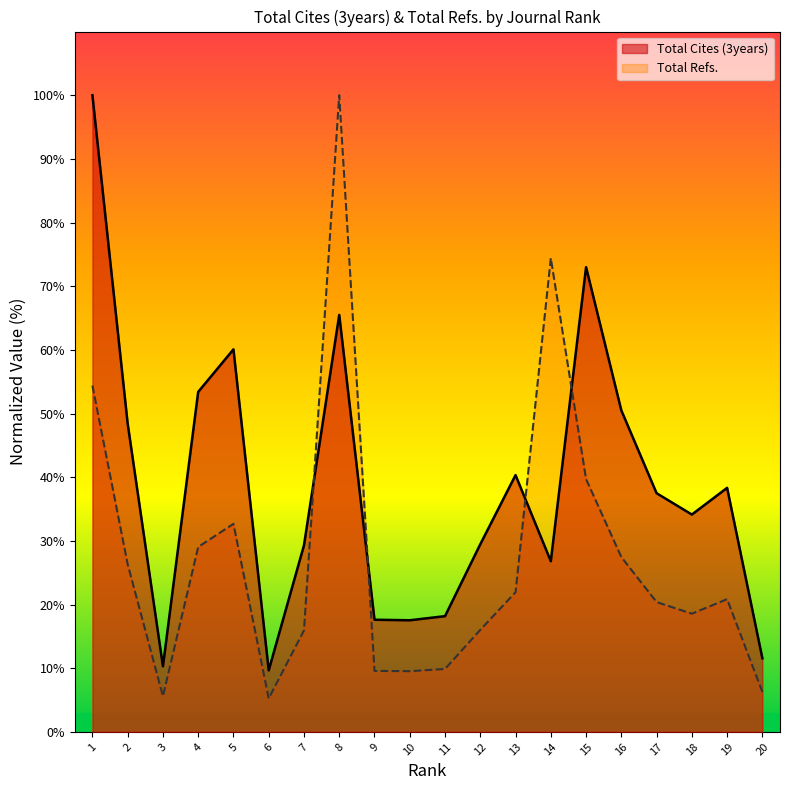

Is the value of Total Cites (3years) at 5 greater than the value of Total Refs. at 1?

Yes